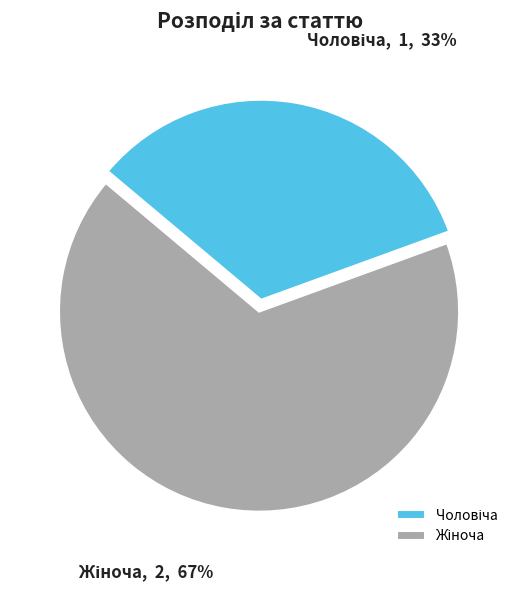

Is there a majority slice in this chart?

Yes